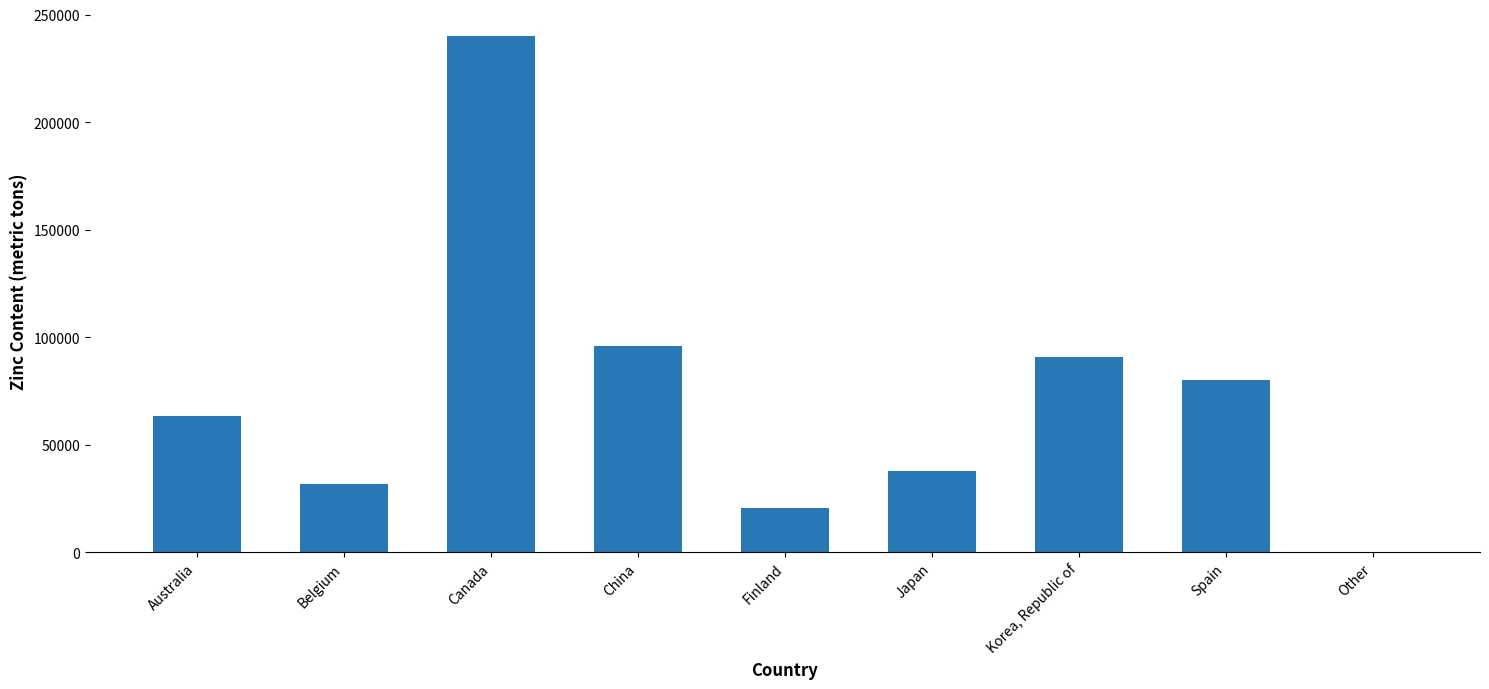

Reading right to left, list all the values displayed in this chart.

42	80200	90500	37600	20600	95800	240000	31600	63500